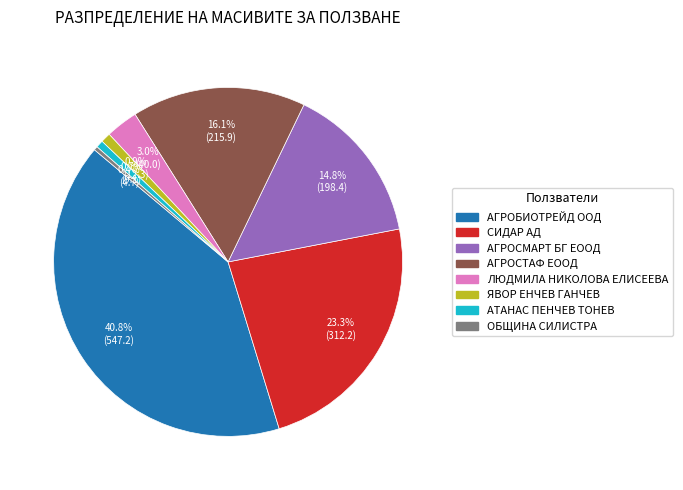

Do АГРОСТАФ ЕООД and ЯВОР ЕНЧЕВ ГАНЧЕВ together represent more than half of the pie?

No